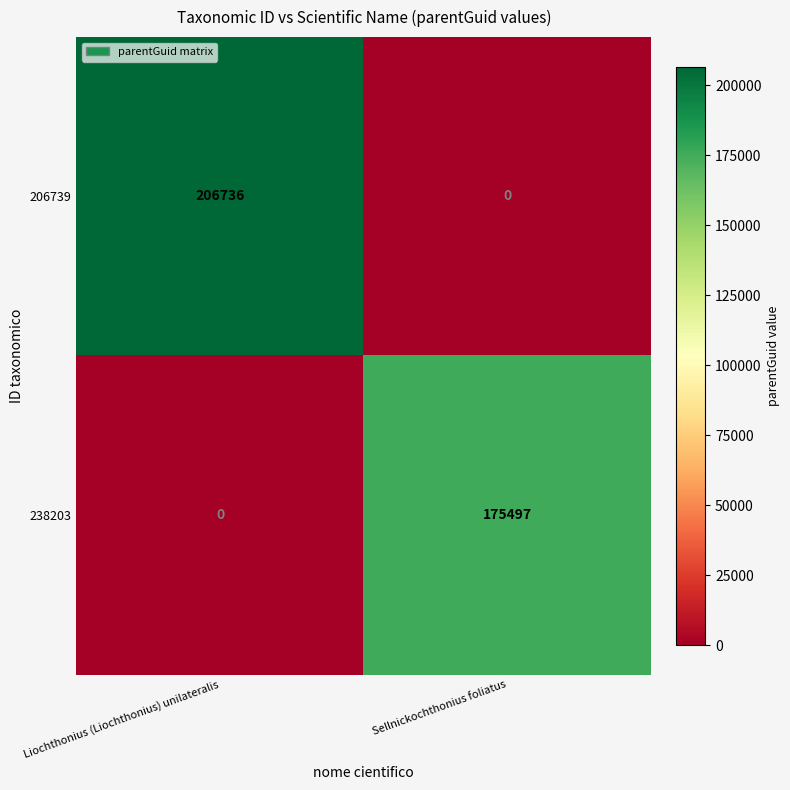

What is the greatest value displayed?

206736